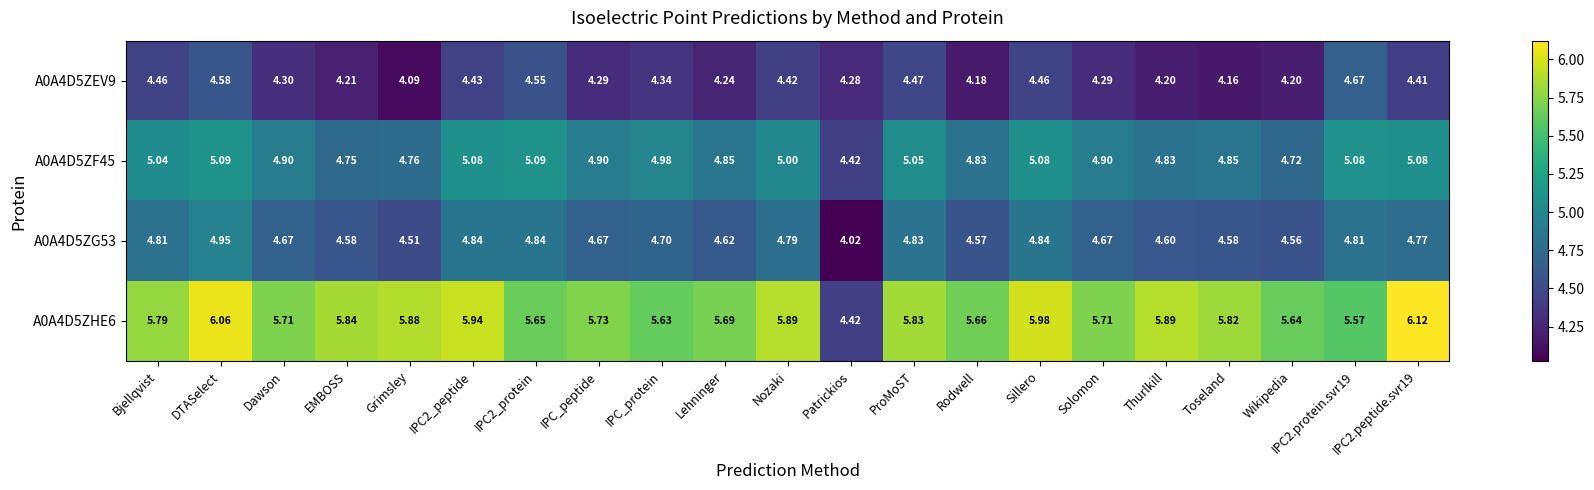

At which category is the sum across all series the highest?

DTASelect